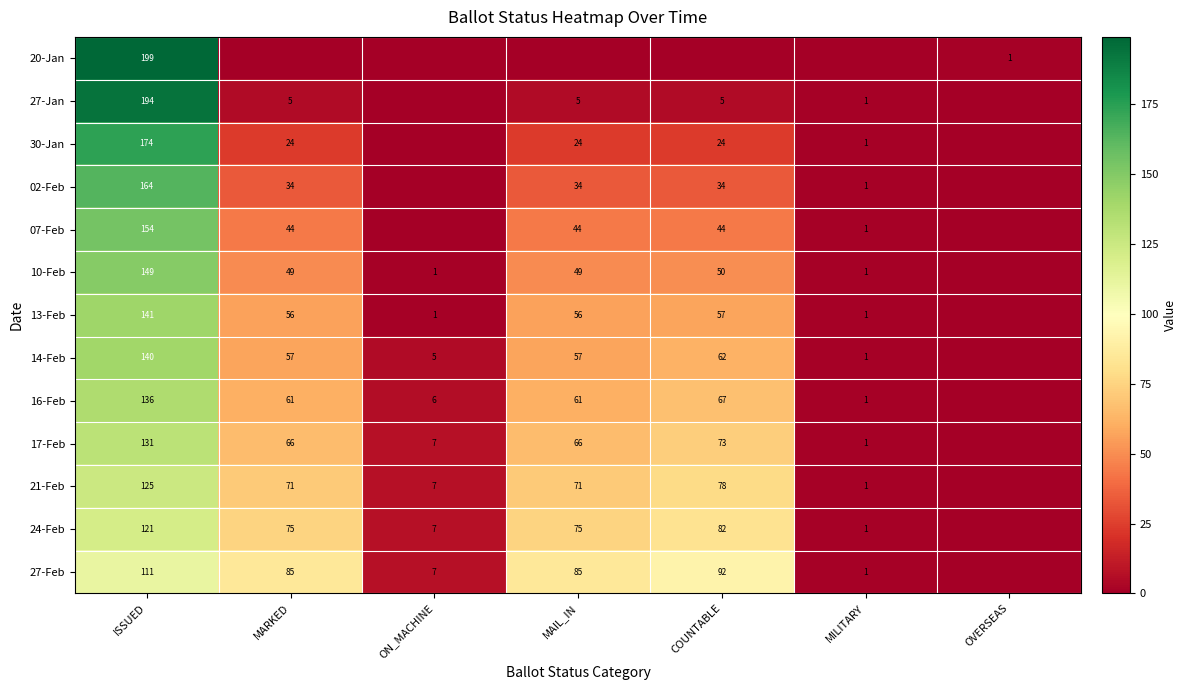

What is the difference between the highest and lowest values at ISSUED?

88